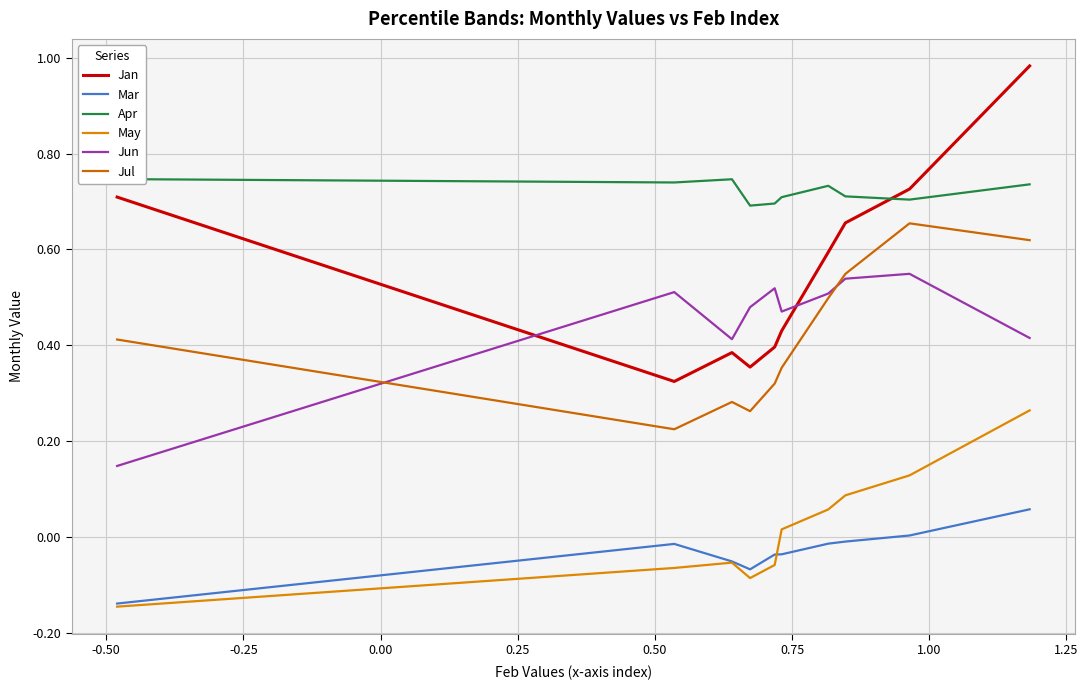

What is the maximum value shown in the chart?

1.0